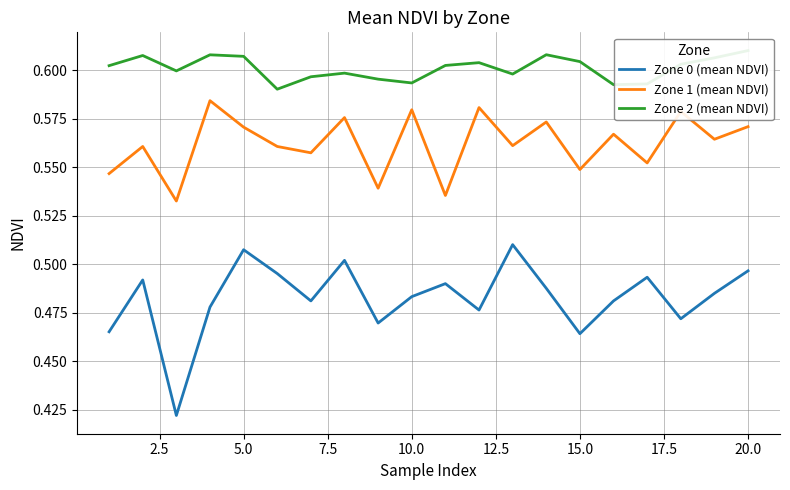

What is the greatest value displayed?

0.6